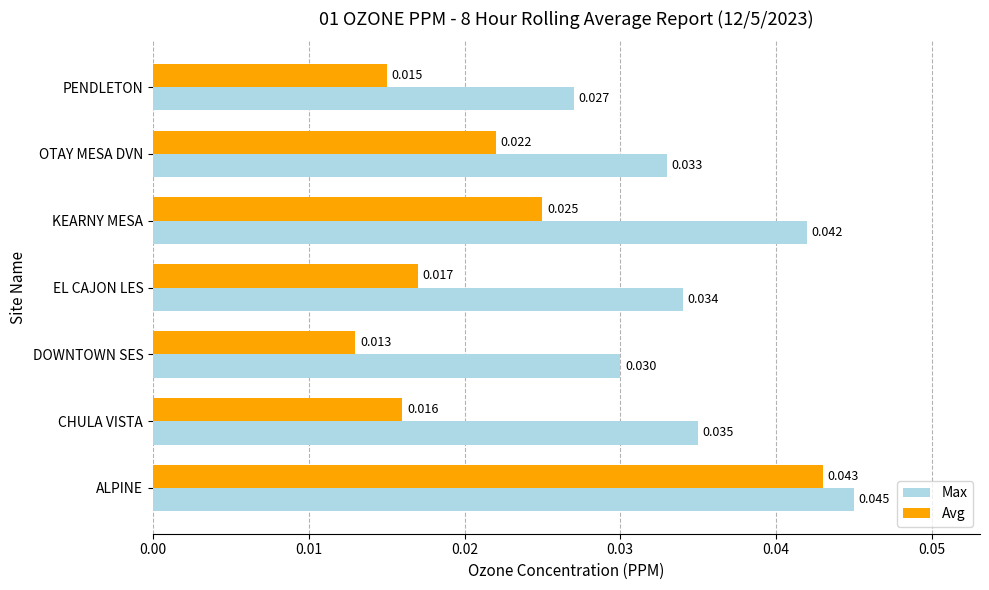

Which label corresponds to the smallest value in the chart?

DOWNTOWN SES